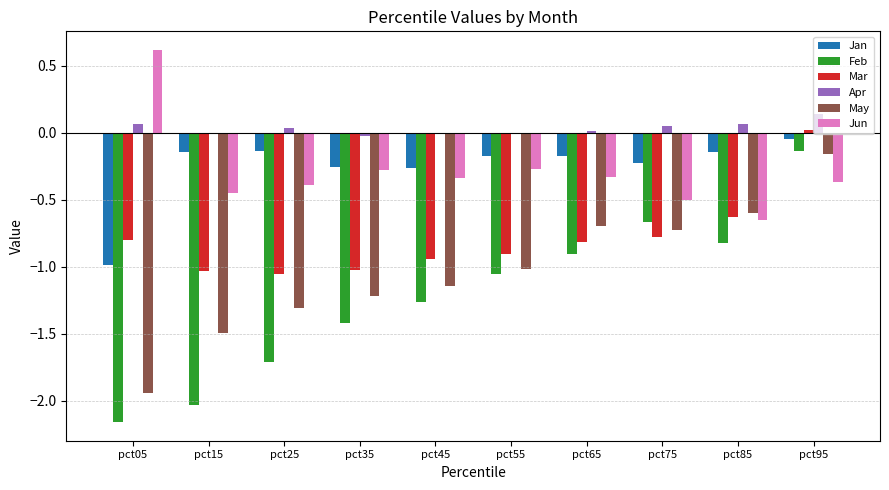

Is it true that Mar equals -0.8 at pct65?

True